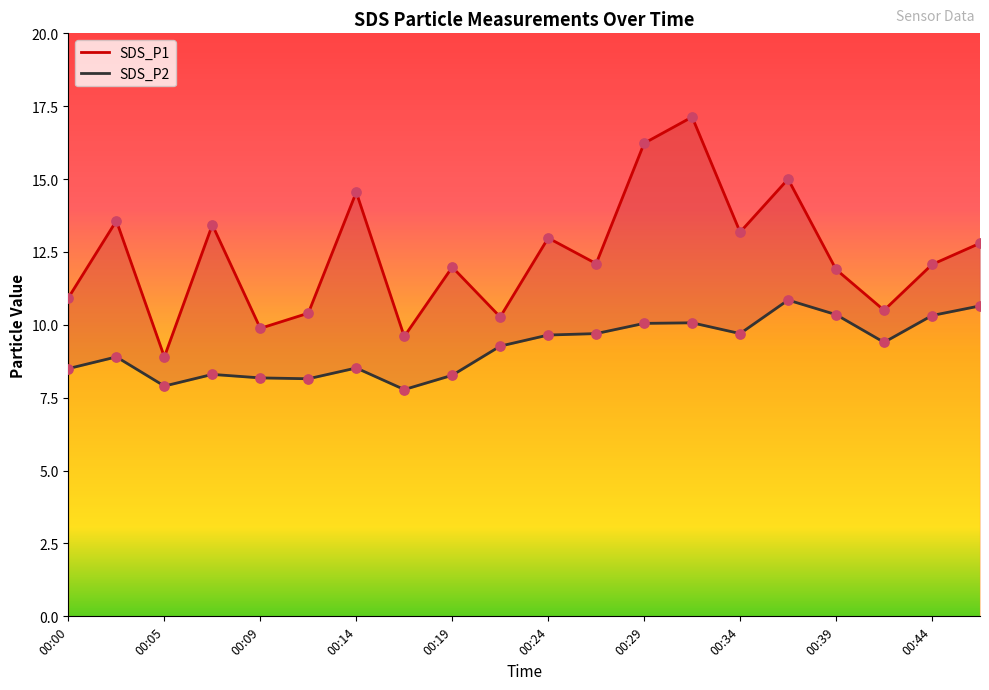

At how many categories does at least one series exceed 15?

2